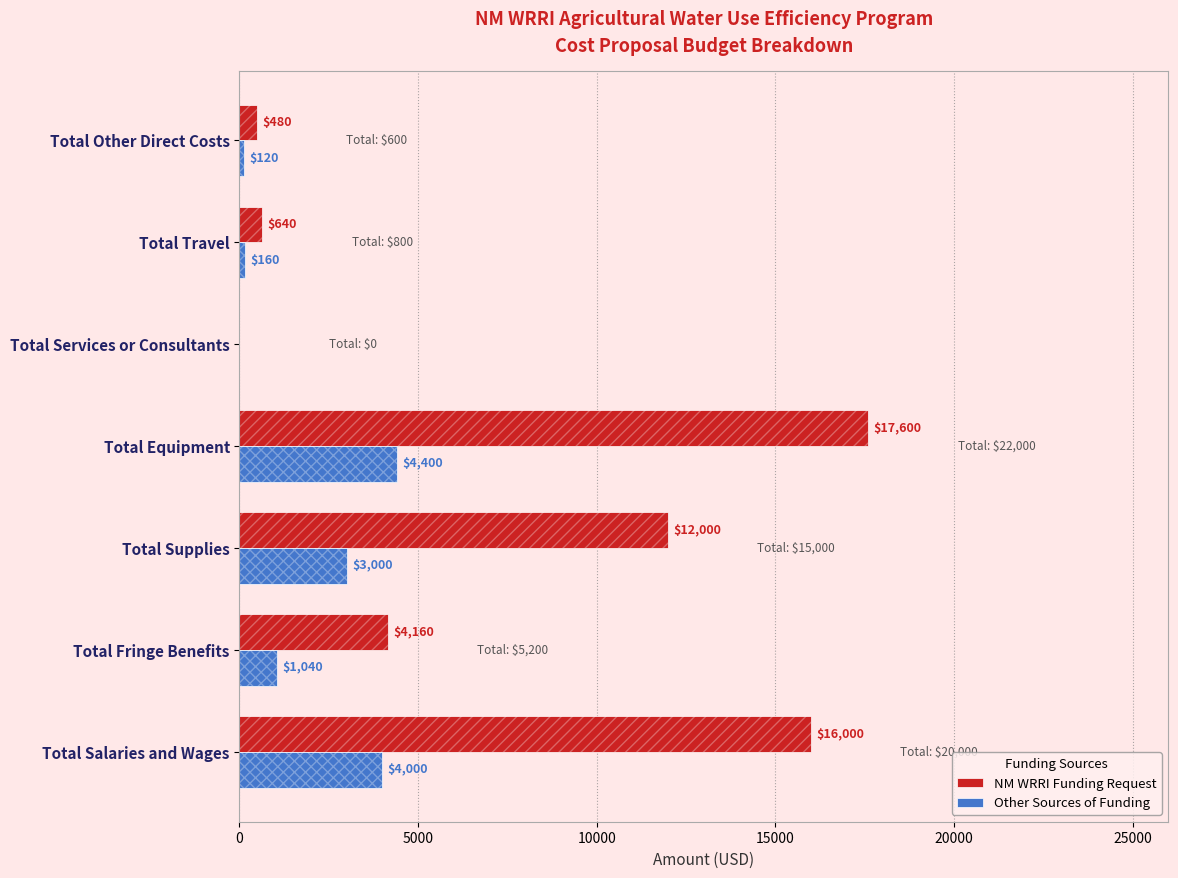

What is the total value across all series at Total Supplies?

15000